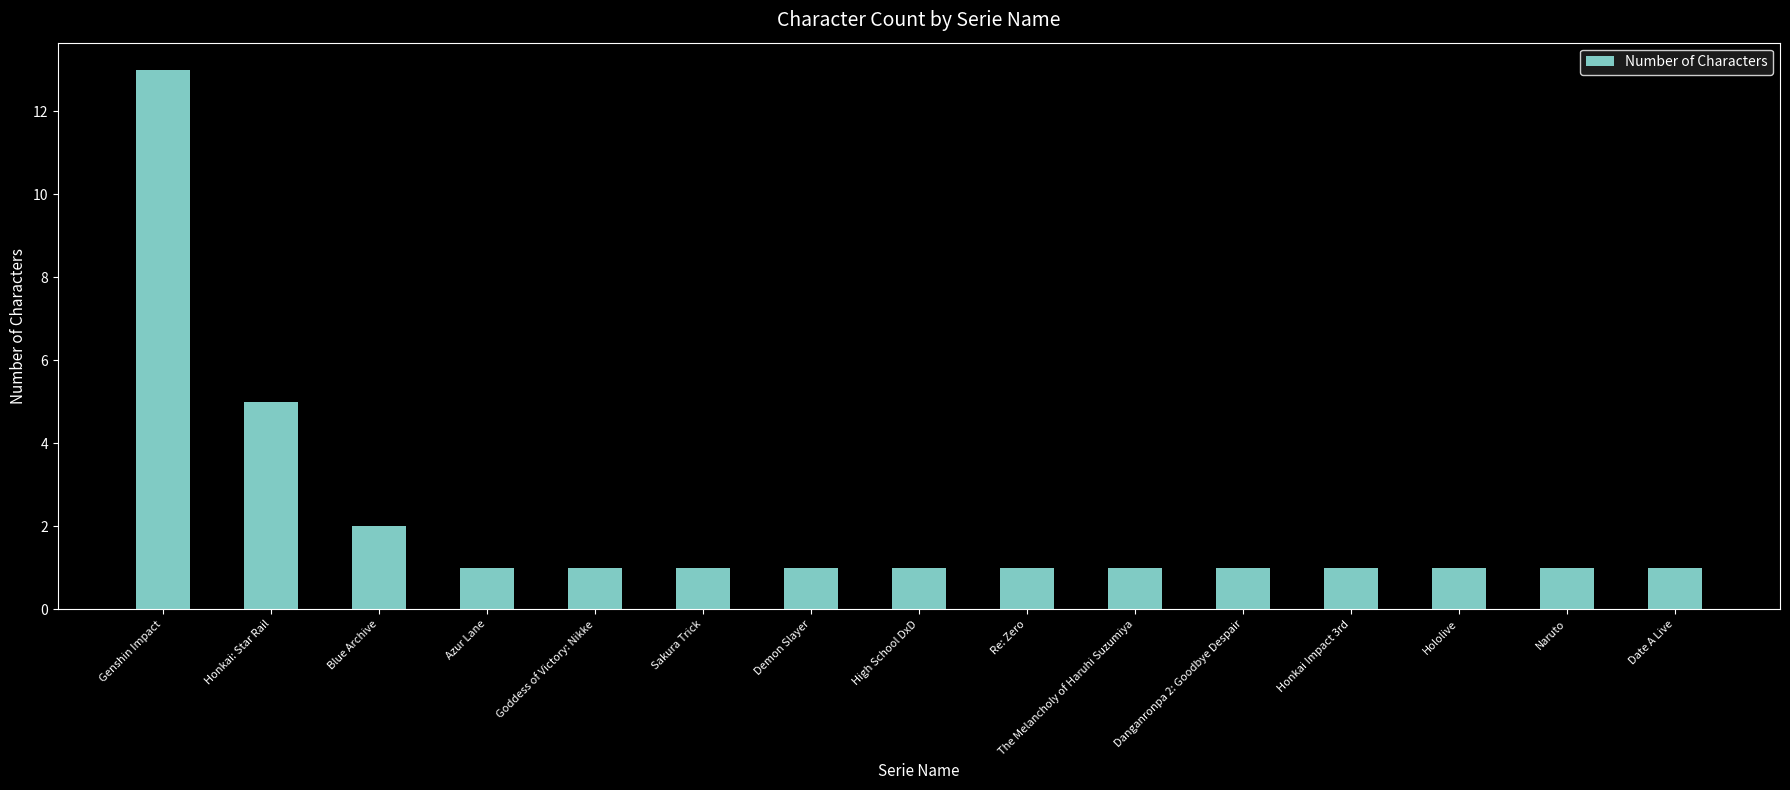

What is the value of the 9th bar from the left?

1